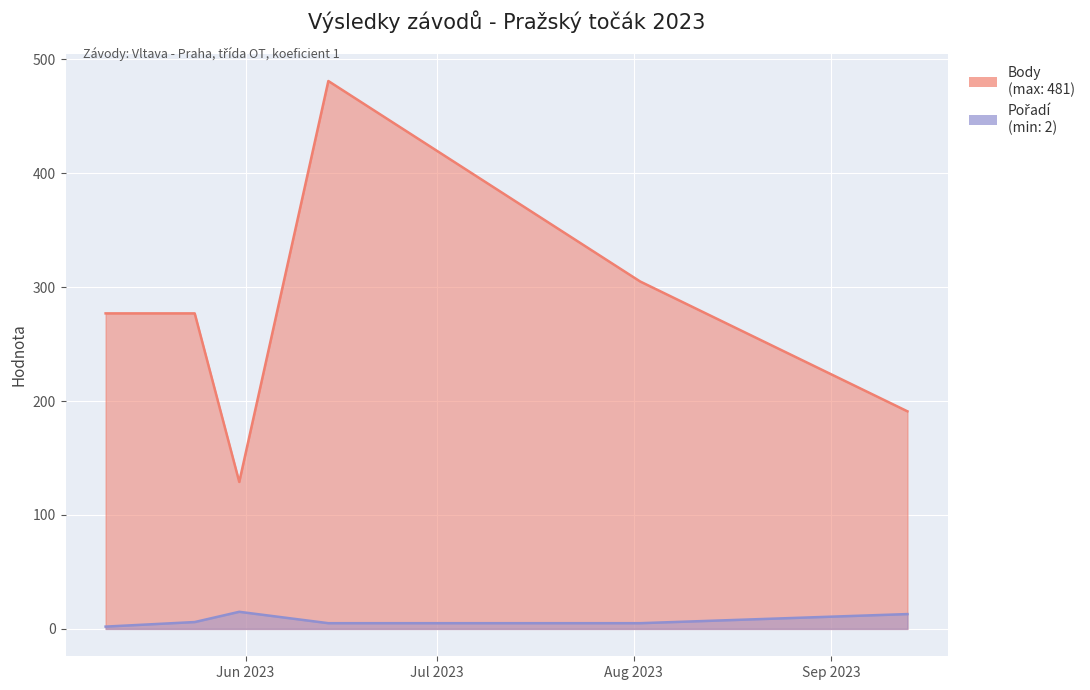

Which label corresponds to the largest value in the chart?

2023-06-14